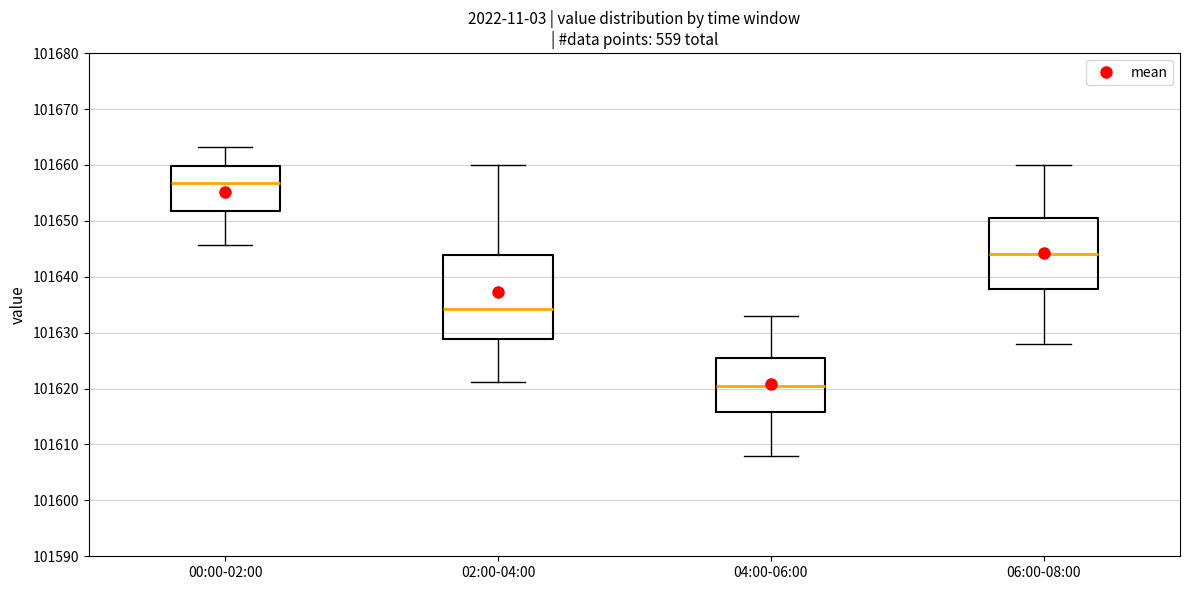

Reading left to right, read every box against the y-axis: the position of its median line, the range the box covers, and the ends of its whiskers. The values are not printed on the chart, so give them approximately, as read against the axis.

00:00-02:00: median 101657, box 101652 to 101660, whiskers 101646 to 101663
02:00-04:00: median 101634, box 101629 to 101644, whiskers 101621 to 101660
04:00-06:00: median 101621, box 101616 to 101626, whiskers 101608 to 101633
06:00-08:00: median 101644, box 101638 to 101651, whiskers 101628 to 101660